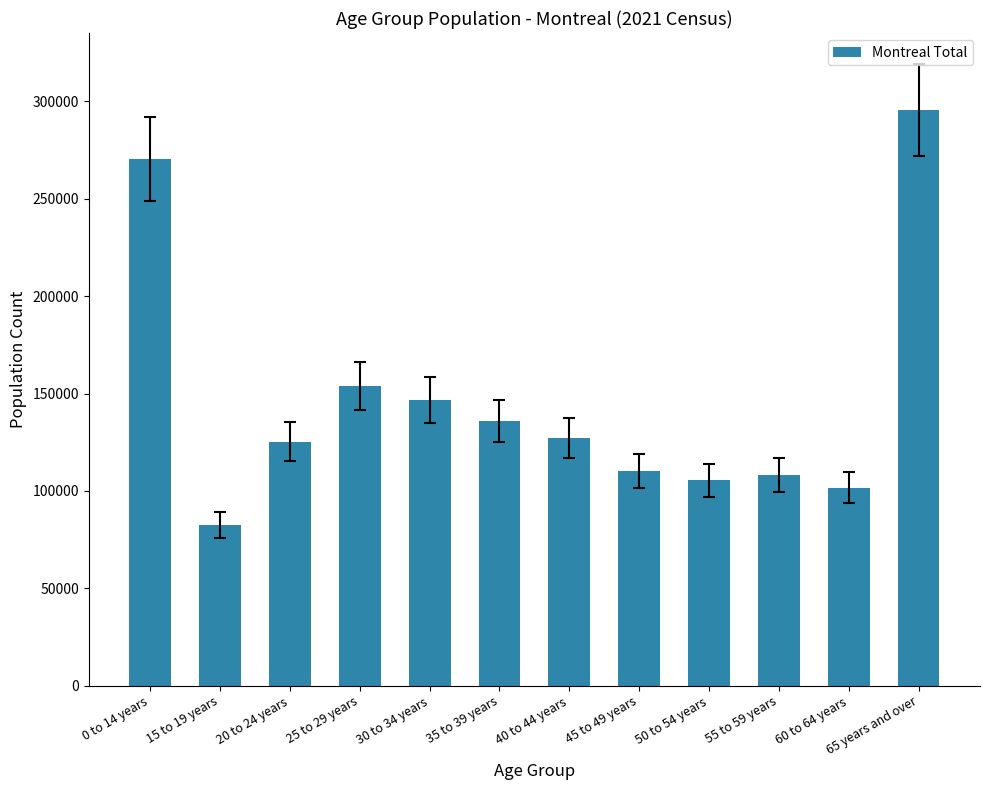

Reading right to left, list all the values displayed in this chart.

295475	101725	108040	105545	110130	127165	135880	146855	153995	125235	82475	270430